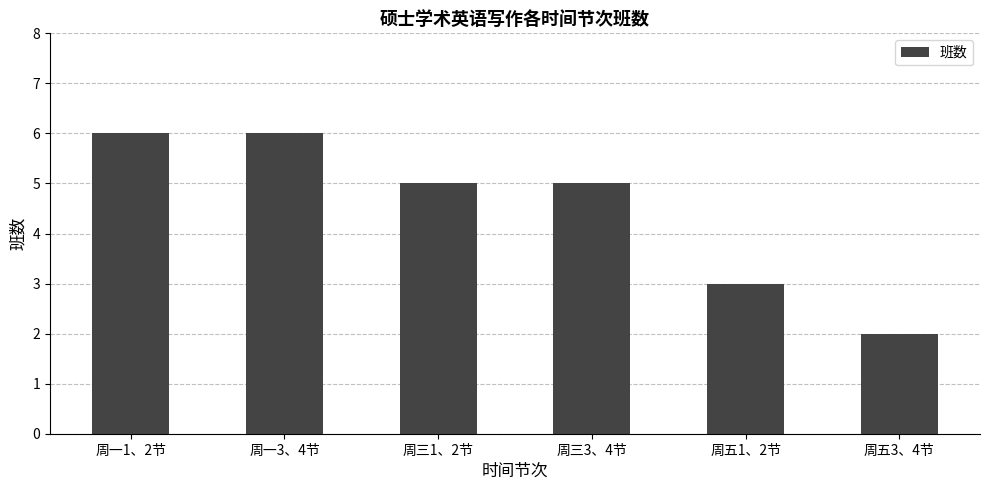

What is the ratio of the value at 周三1、2节 to the value at 周五1、2节?

1.7